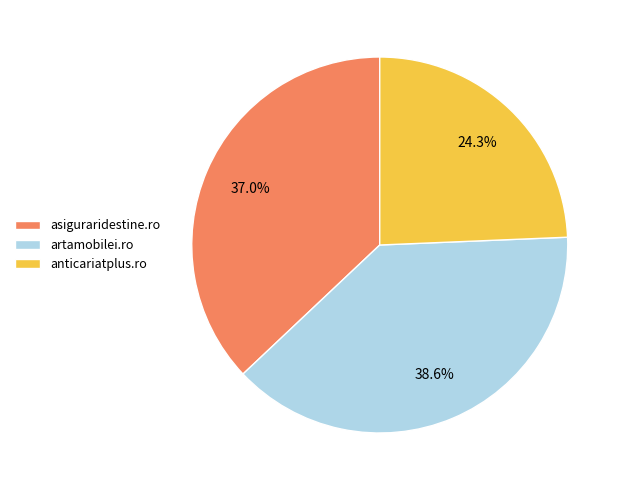

Rank the categories by value from highest to lowest.

artamobilei.ro, asiguraridestine.ro, anticariatplus.ro